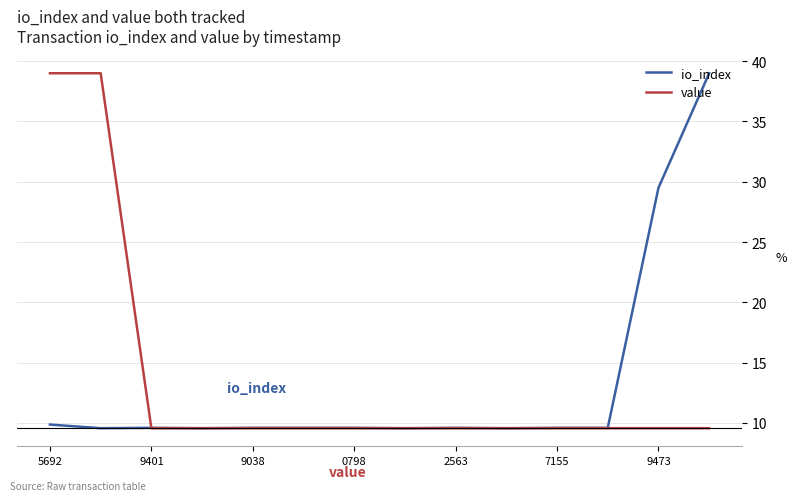

What is the minimum value for io_index?

9.6